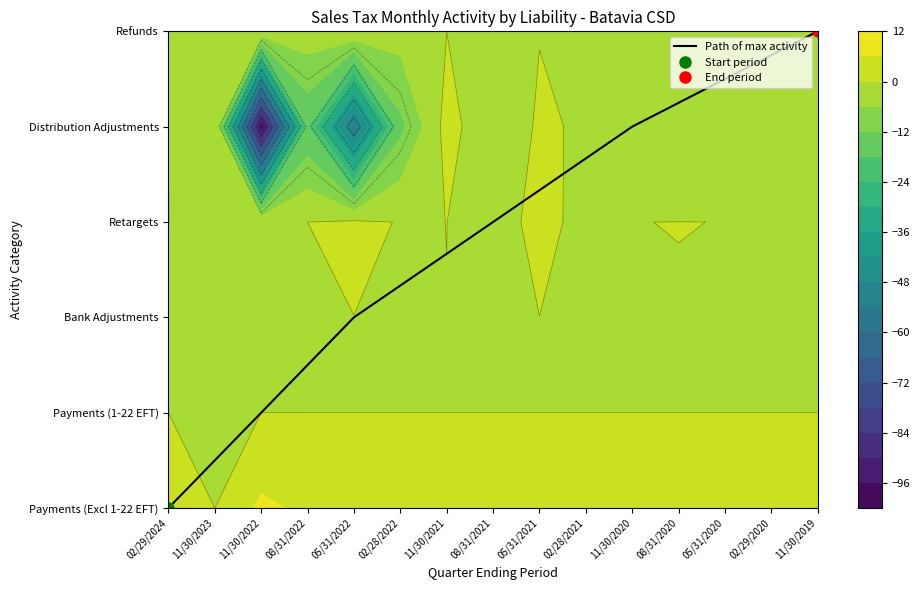

How many values are between 2 and 5?

3